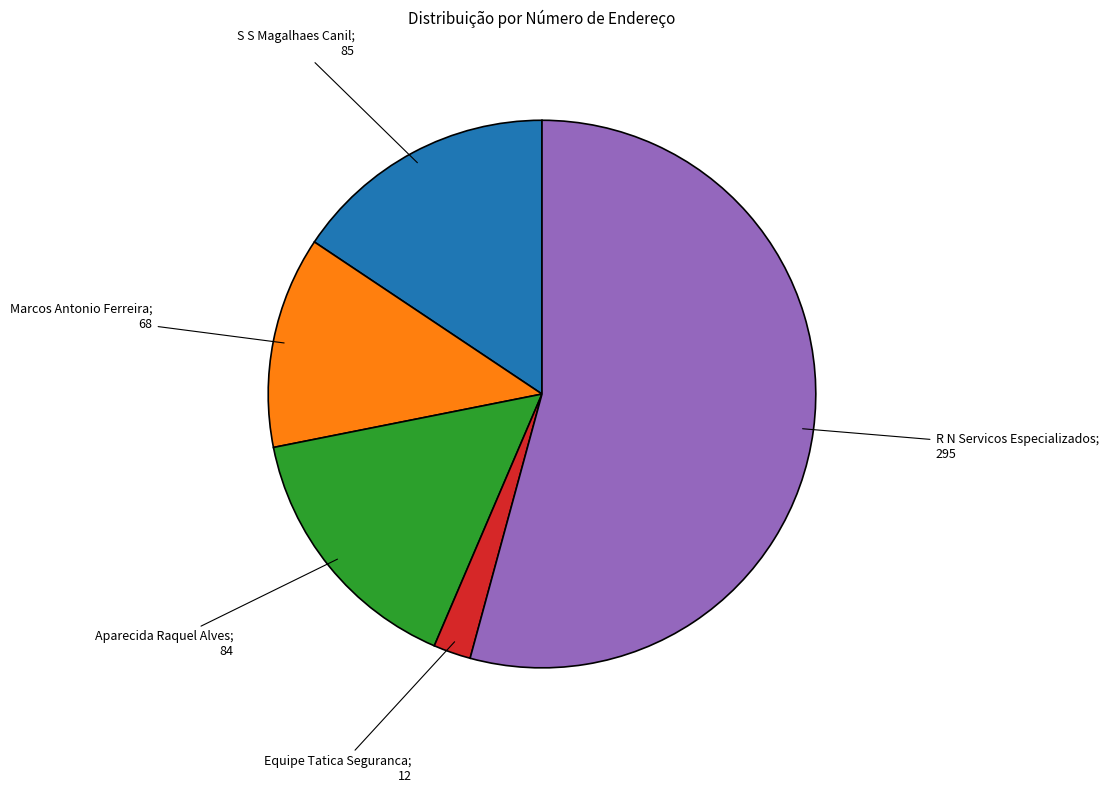

Does Aparecida Raquel Alves represent more than half of the total?

No